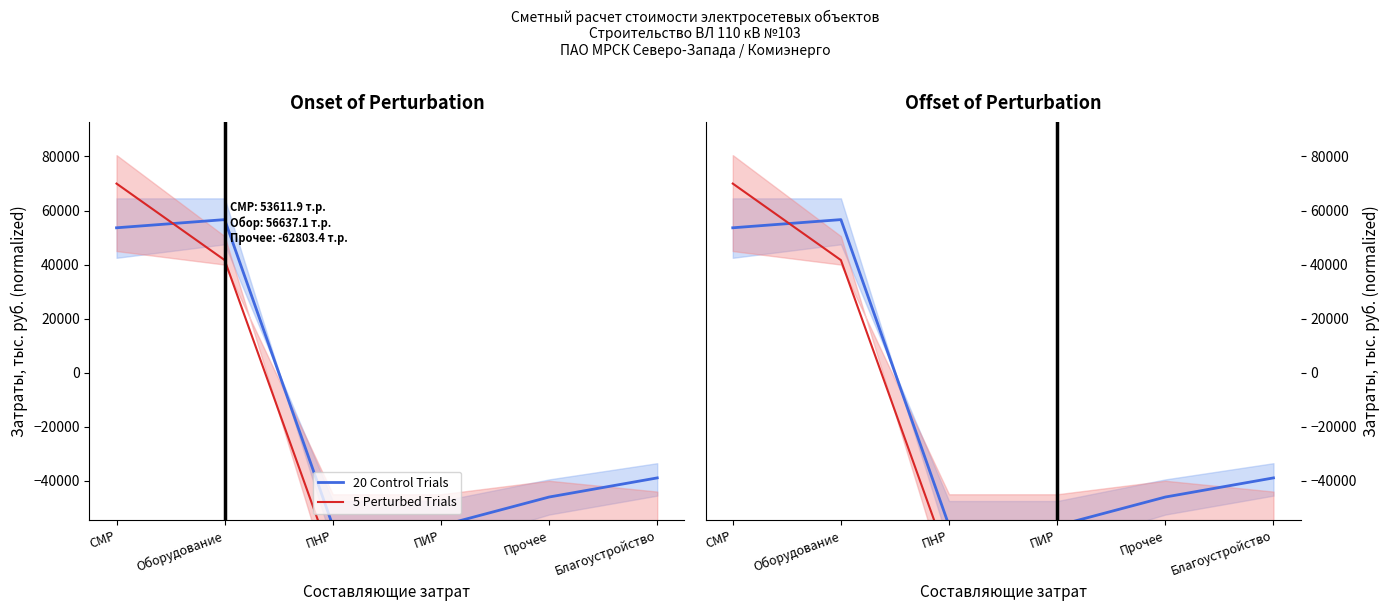

Reading left to right, transcribe all the data shown in this chart.

20 Control Trials: СМР=53611.9	Оборудование=56637.1	ПНР=-56637.1	ПИР=-56637.1	Прочее=-46017.7	Благоустройство=-38938.0
5 Perturbed Trials: СМР=69969.6	Оборудование=41651.0	ПНР=-69969.6	ПИР=-67985.1	Прочее=-62803.4	Благоустройство=-67621.3